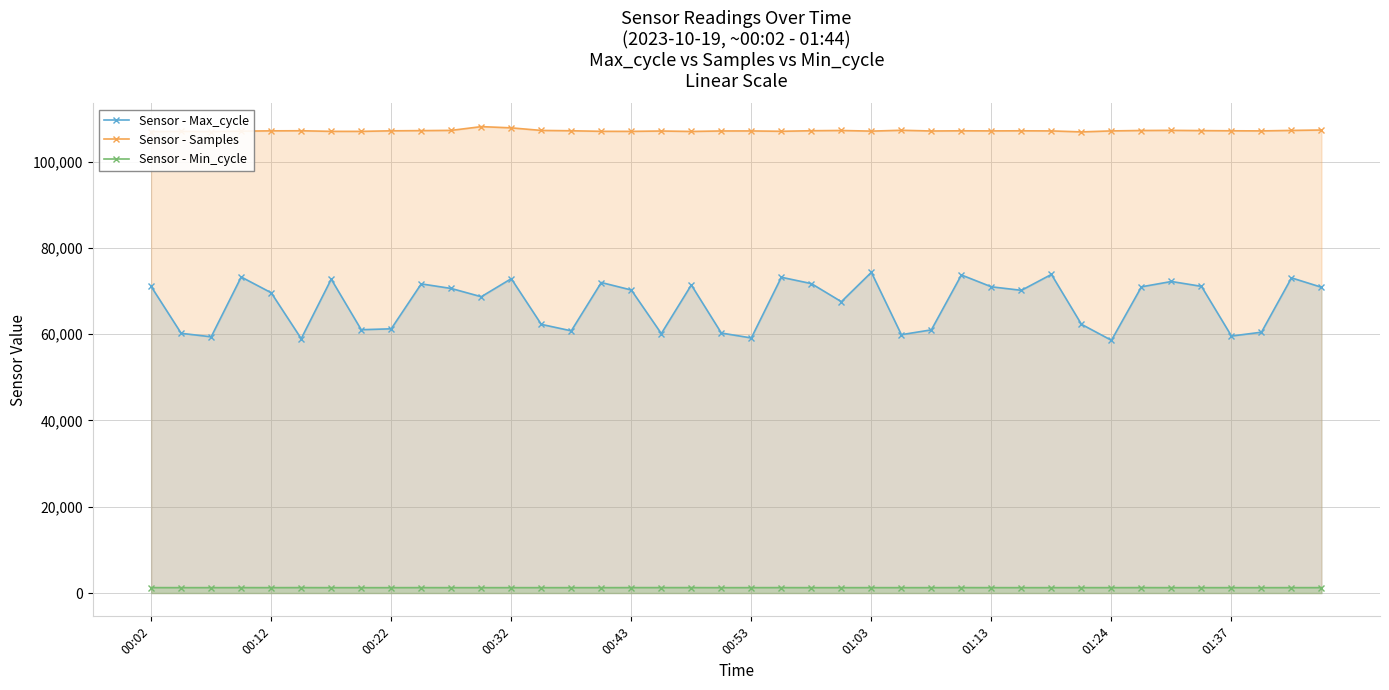

Where is Sensor - Max_cycle nearest to the value 66468?

23